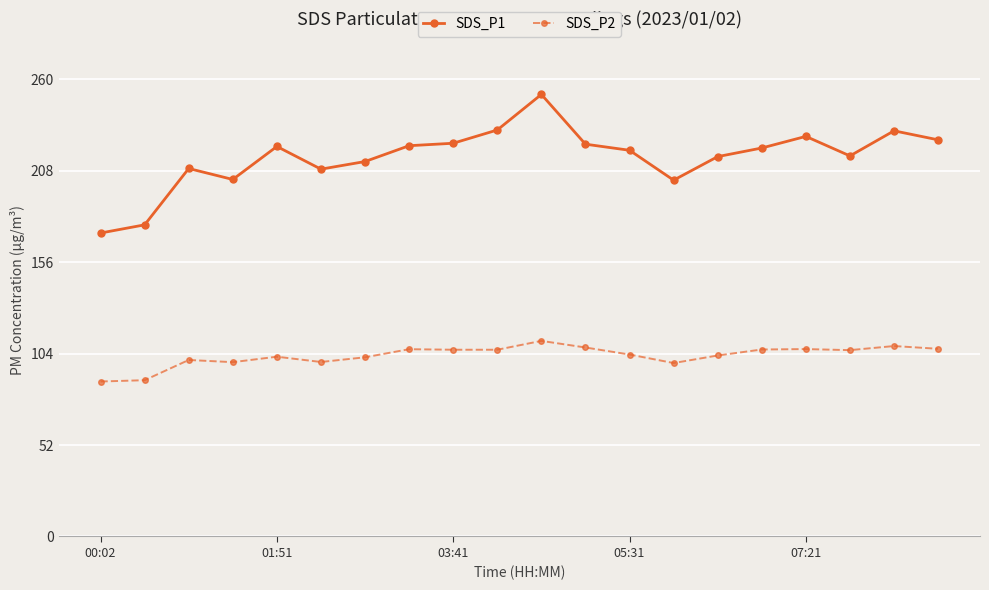

True or false: SDS_P1 and SDS_P2 intersect in this chart.

False